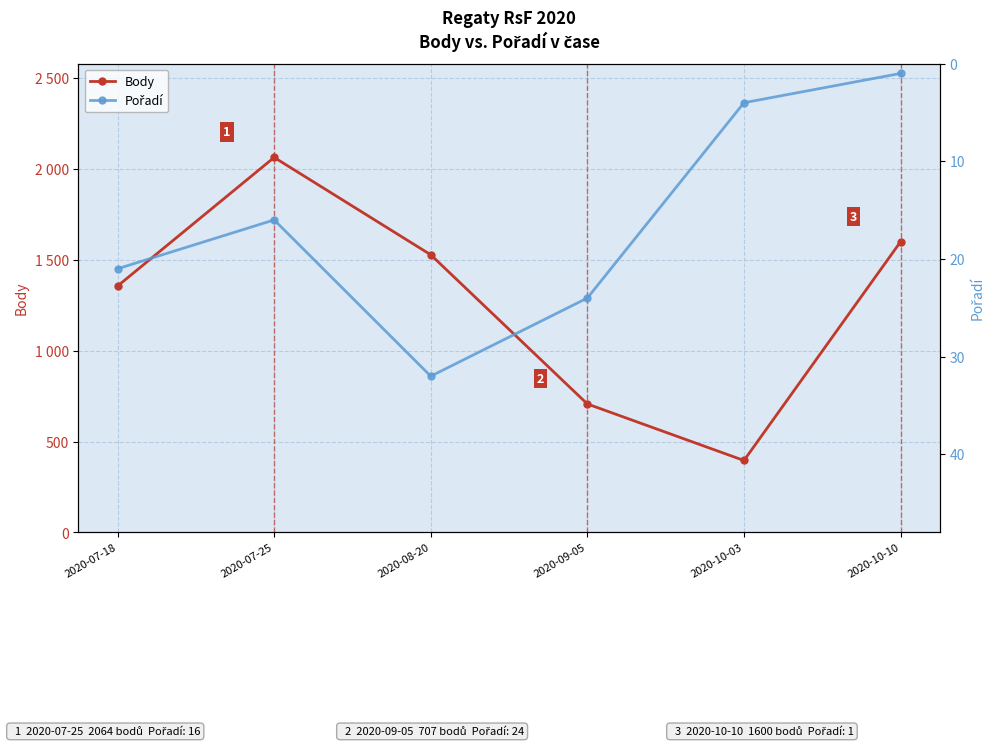

True or false: Pořadí and Body intersect in this chart.

False